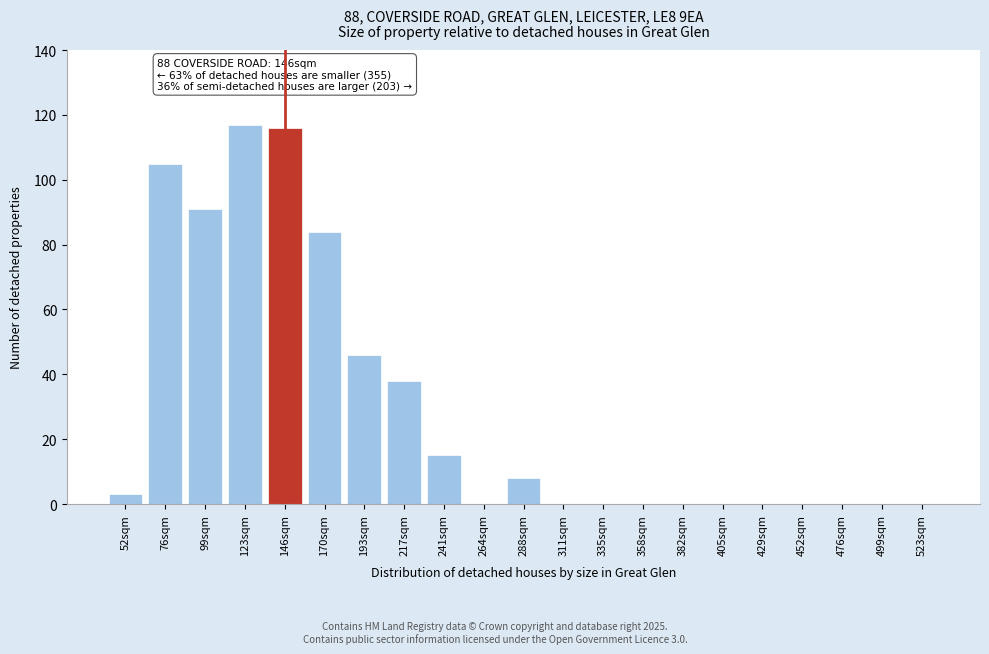

What is the change in value from 193sqm to 358sqm?

-46